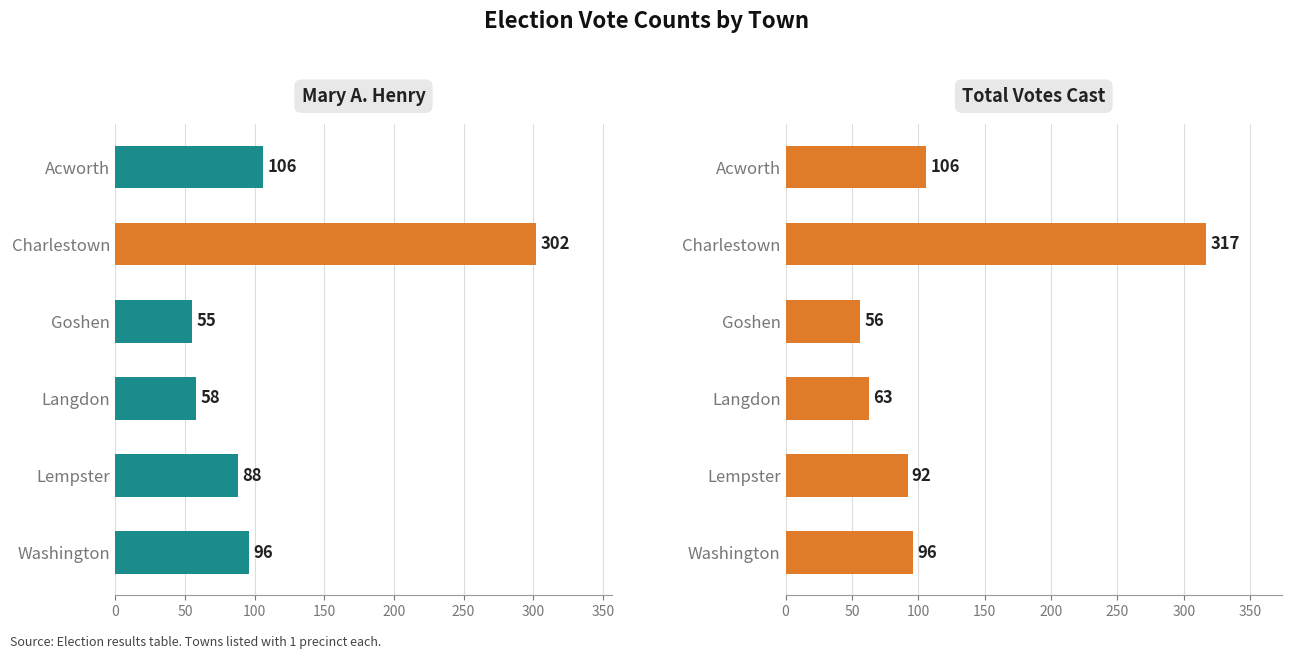

What is the lowest value of the Mary A. Henry series?

55